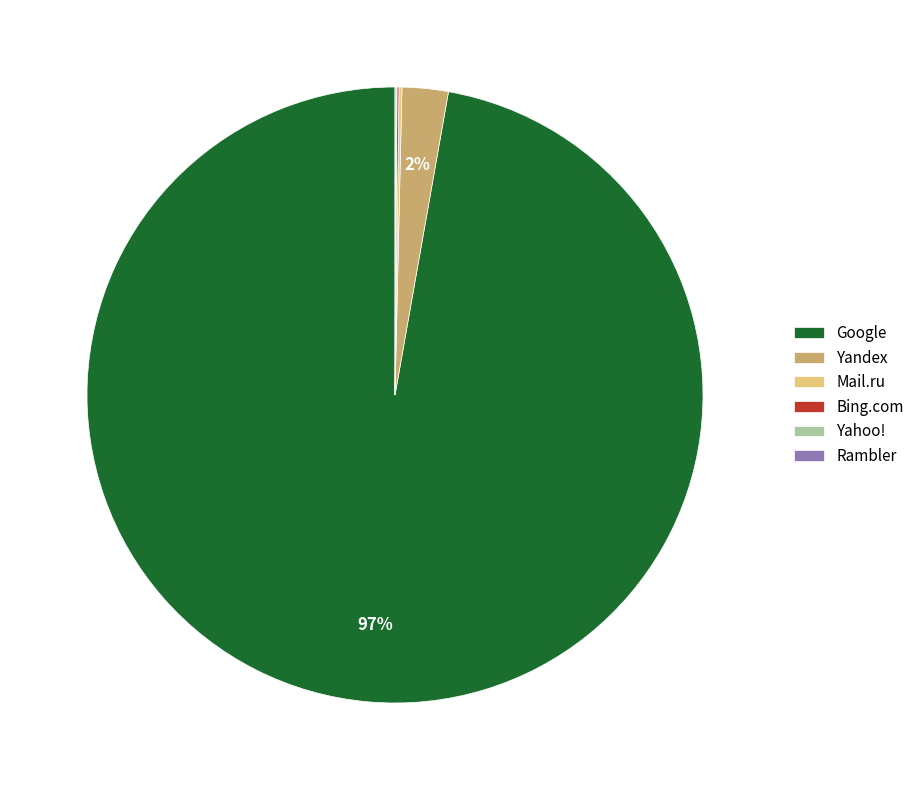

Does Google represent more than half of the total?

Yes